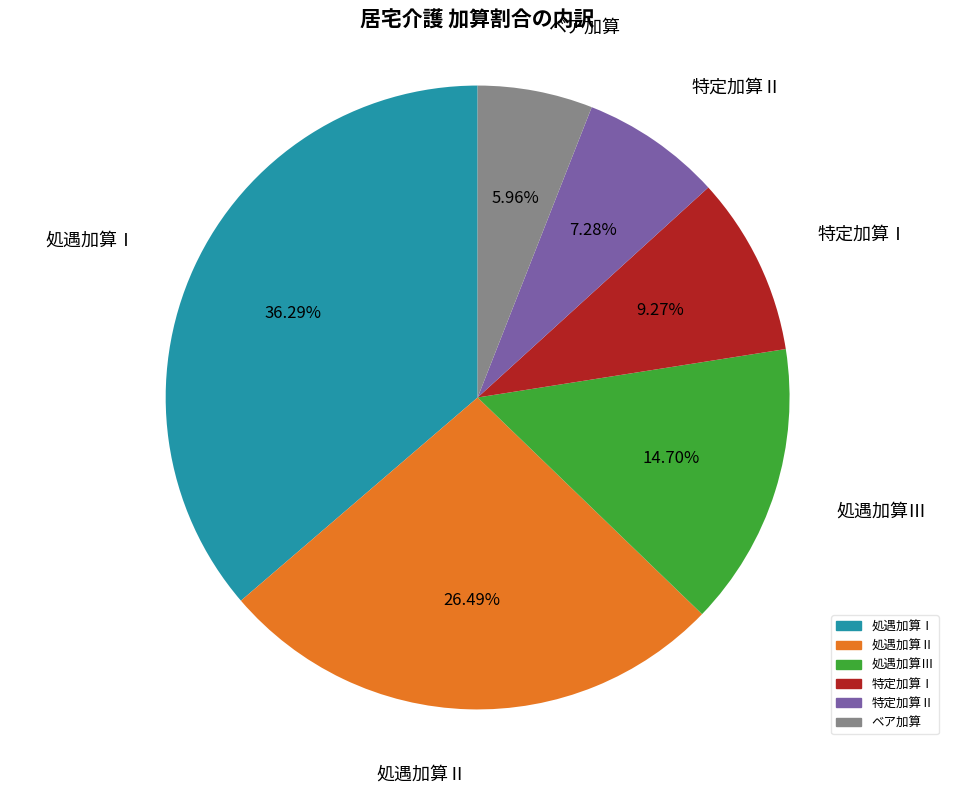

Between 特定加算Ⅰ and 特定加算Ⅱ, which is larger?

特定加算Ⅰ